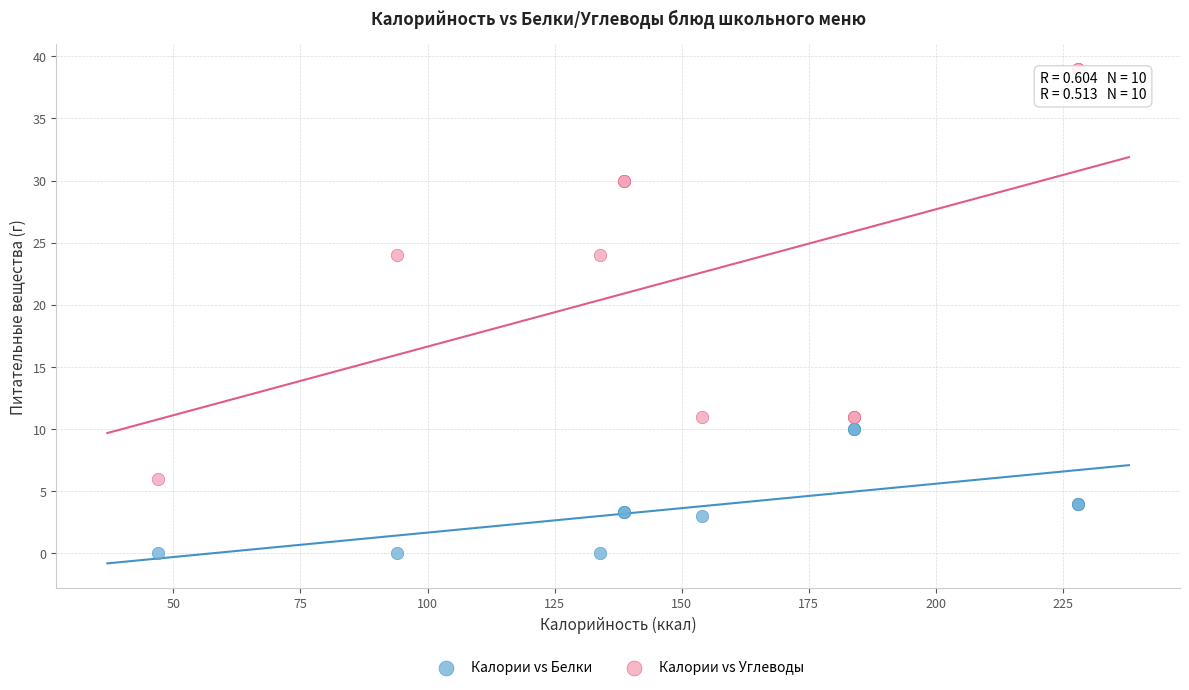

Which series reaches the minimum Y coordinate?

Калории vs Белки